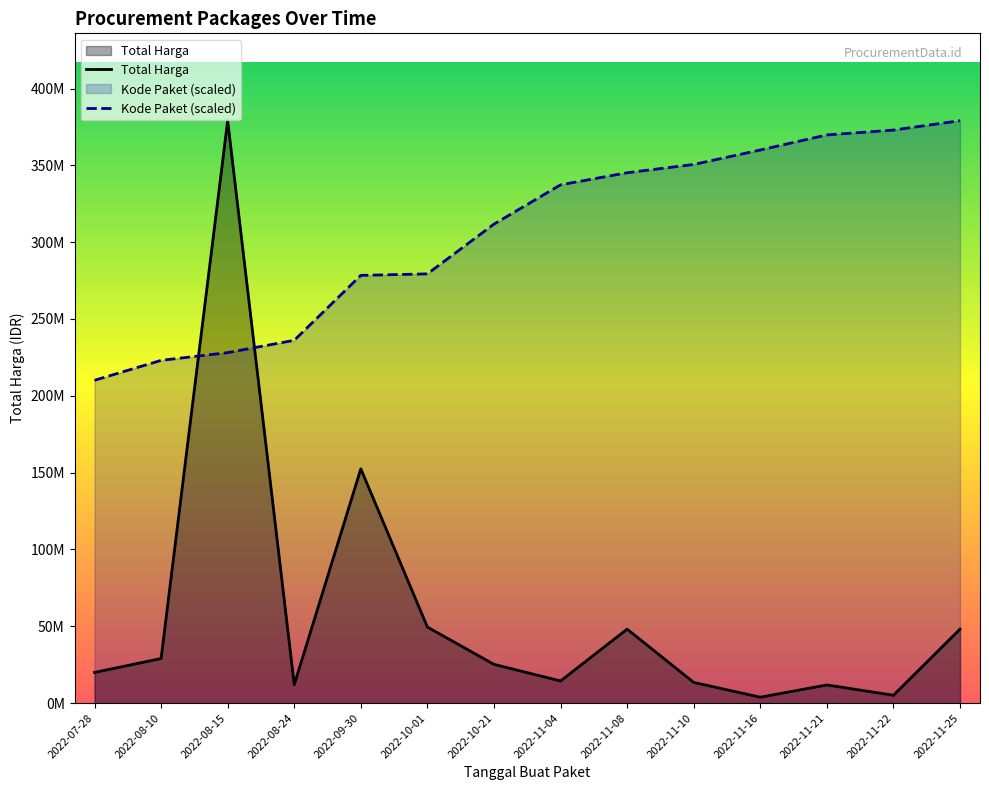

True or false: Kode Paket has more than 2 points higher than both neighbors.

False